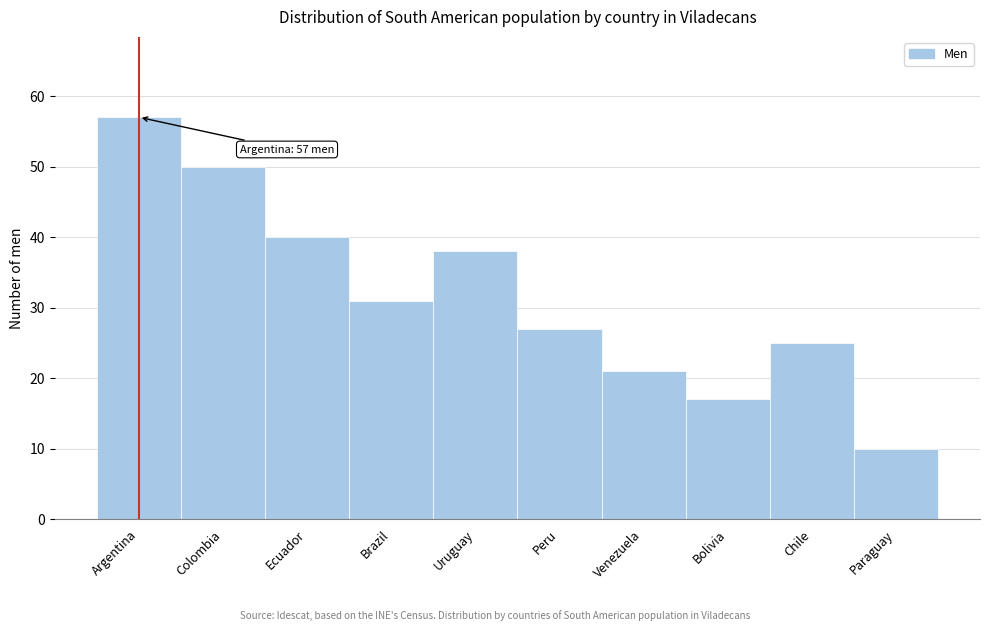

Reading left to right, extract all data points from this chart.

57	50	40	31	38	27	21	17	25	10